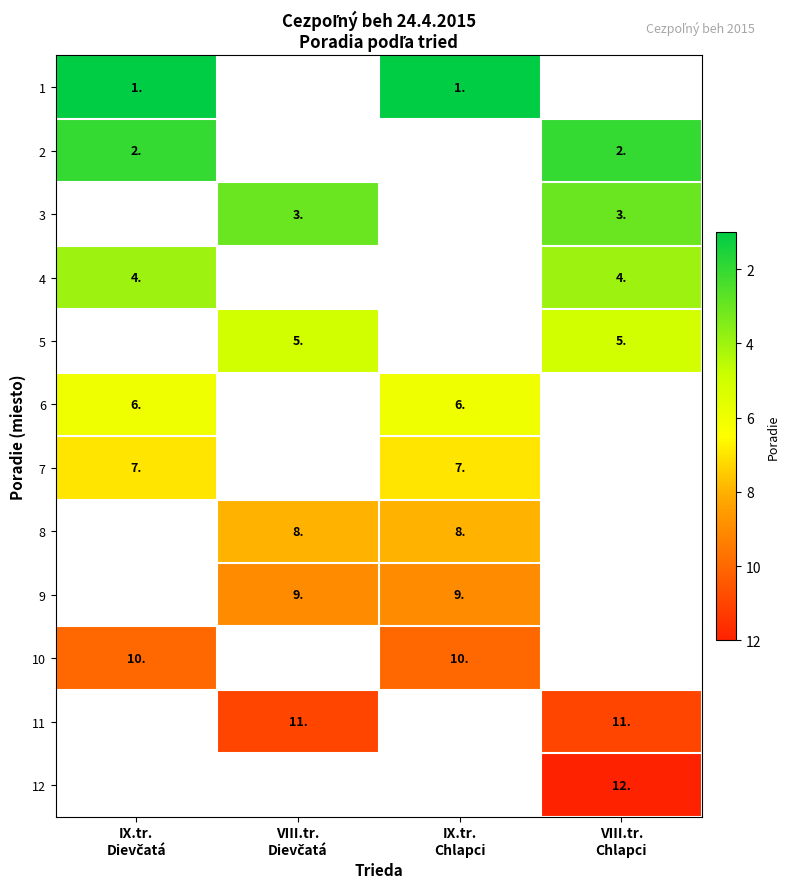

List the series in order of their peak value, lowest first.

1, 2, 3, 4, 5, 6, 7, 8, 9, 10, 11, 12